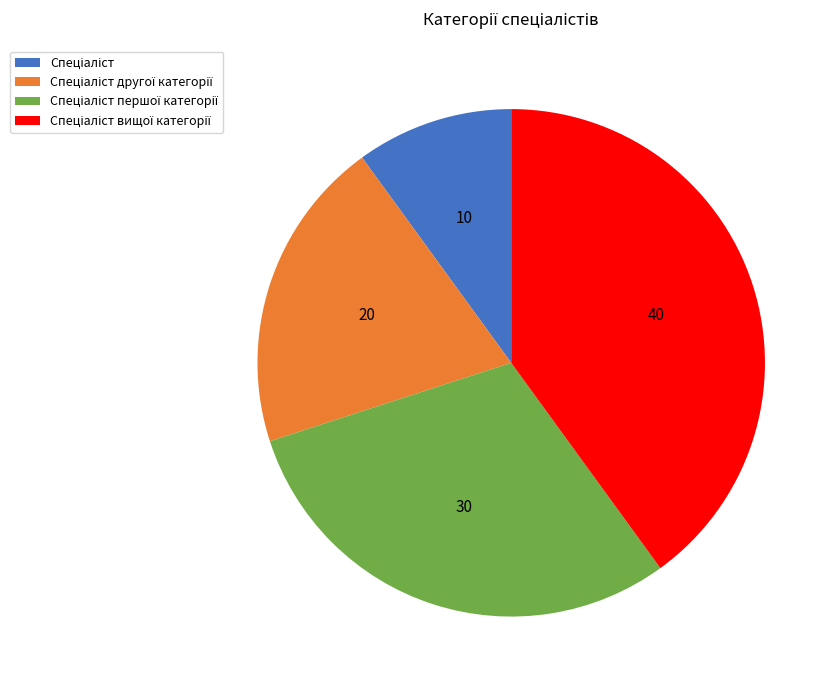

Is there a majority slice in this chart?

No